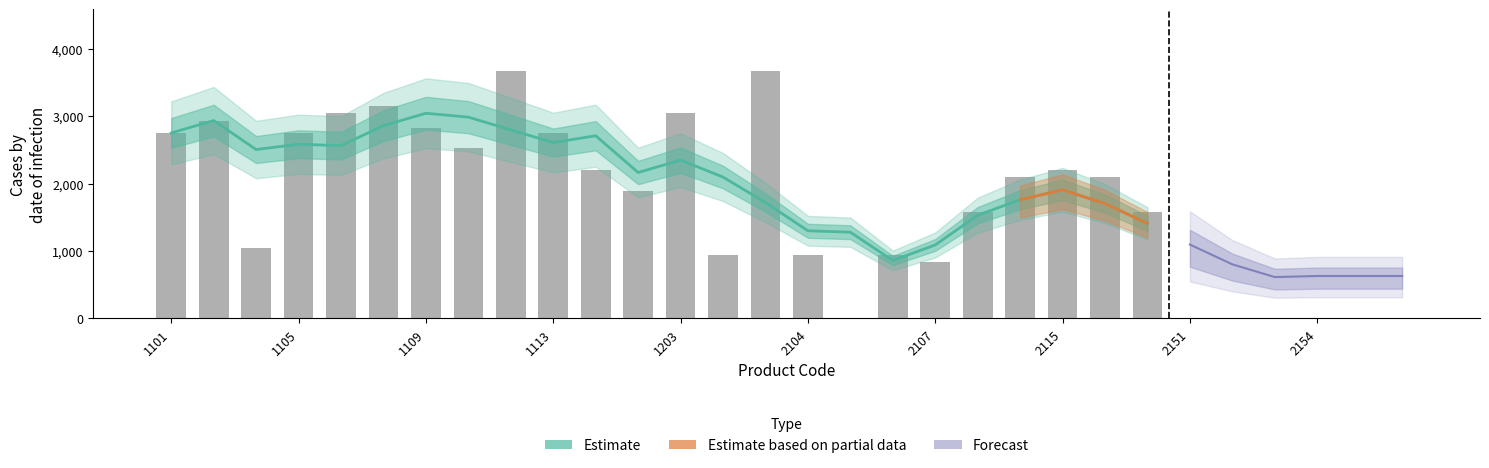

How many distinct data groups are displayed?

3